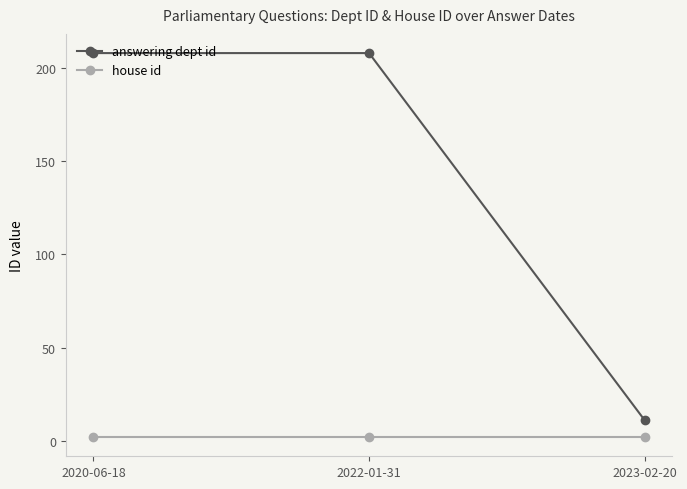

What position from the right is 2020-06-18?

3